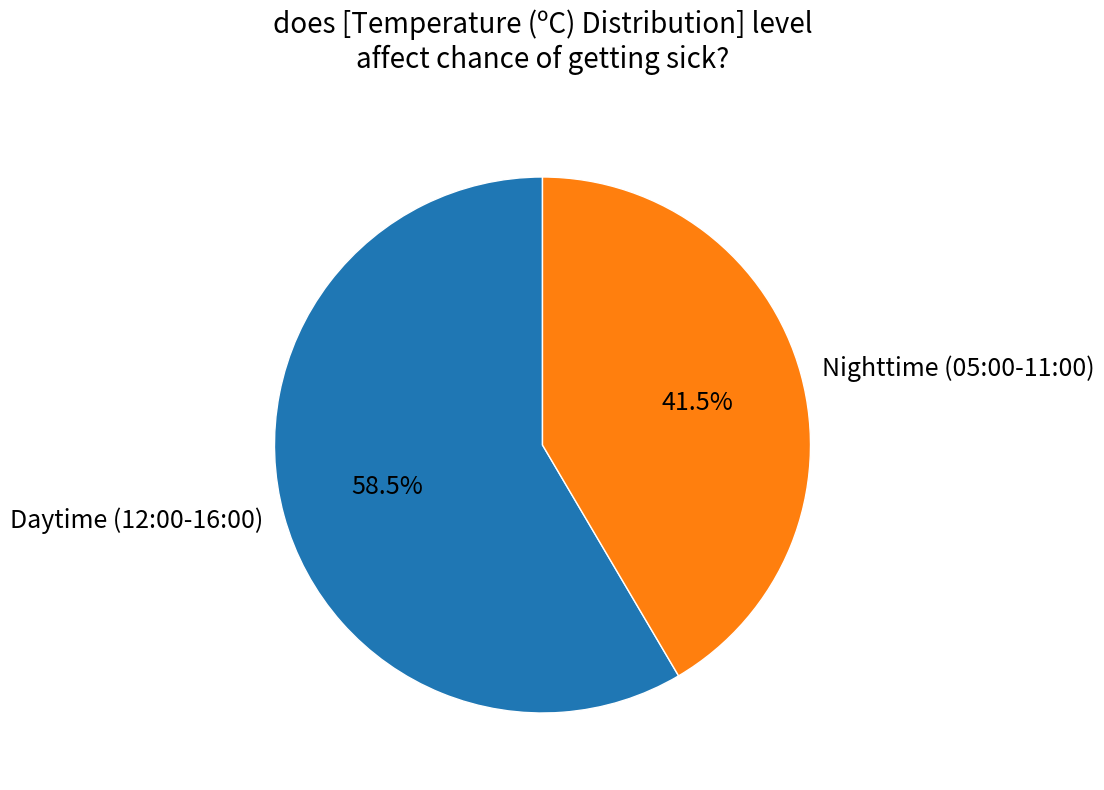

Do Nighttime (05:00-11:00) and Daytime (12:00-16:00) together represent more than half of the pie?

Yes